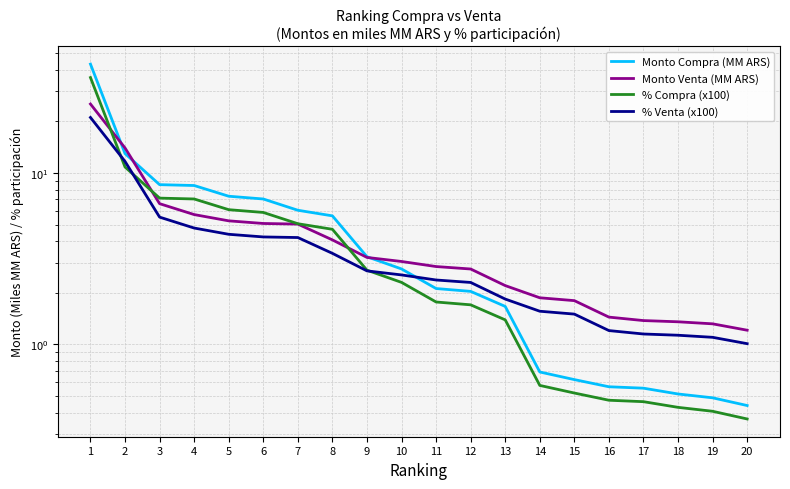

At which category does the chart reach its minimum across all series?

20